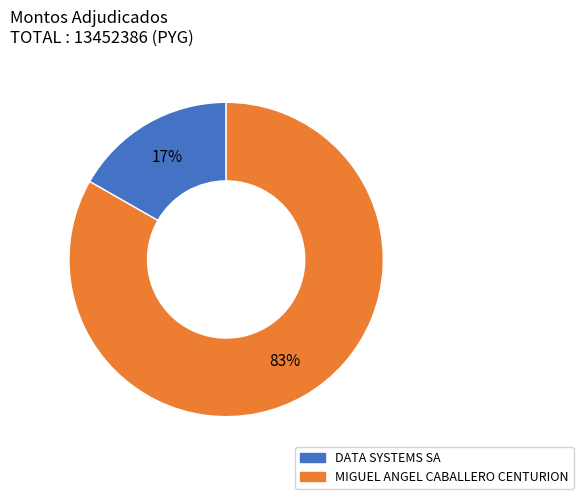

Which has a higher value, DATA SYSTEMS SA or MIGUEL ANGEL CABALLERO CENTURION?

MIGUEL ANGEL CABALLERO CENTURION